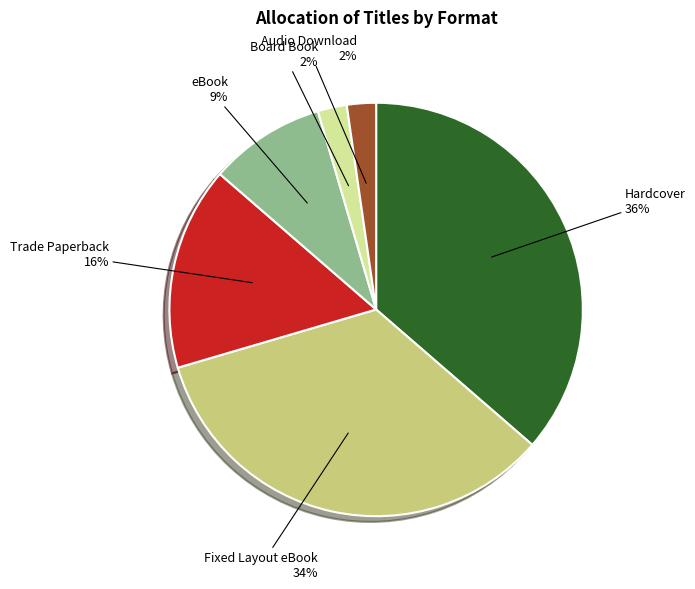

Is there a majority slice in this chart?

No